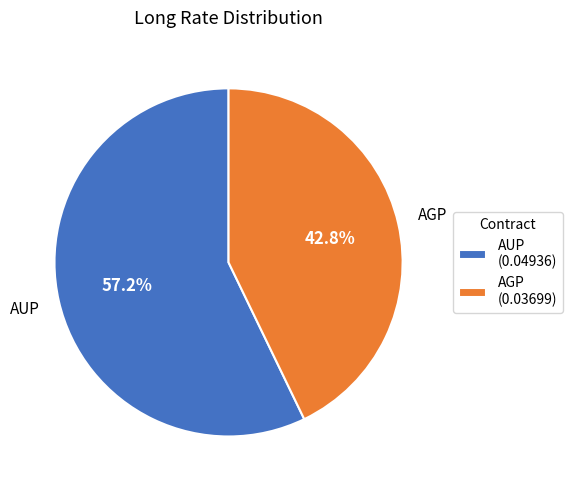

To the nearest percent, what percentage of the pie is AGP?

43%